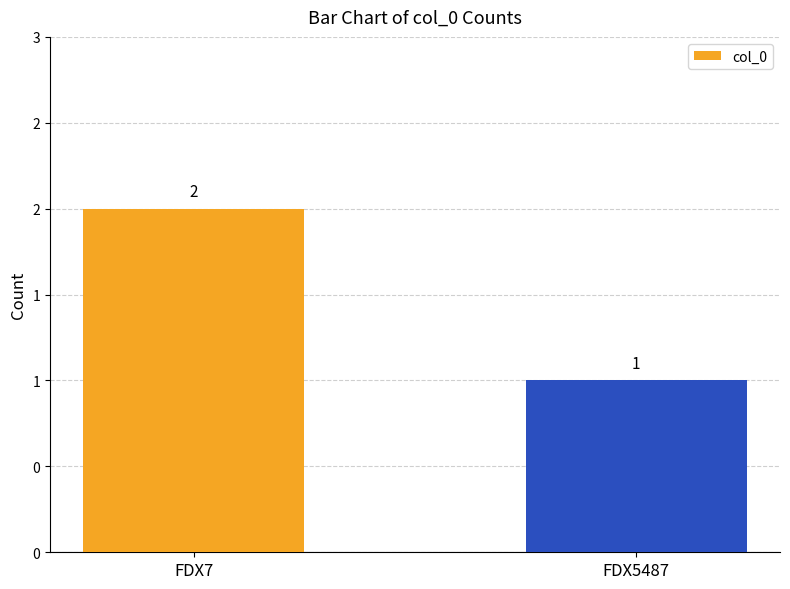

Does the chart contain any negative values?

No